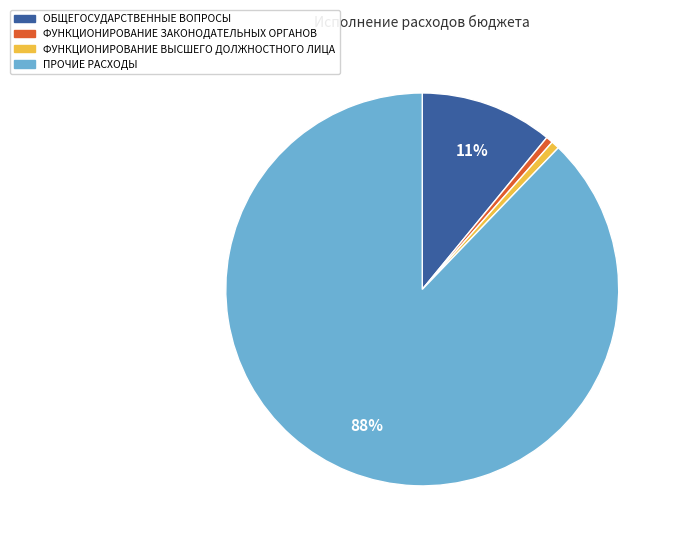

The ФУНКЦИОНИРОВАНИЕ ЗАКОНОДАТЕЛЬНЫХ ОРГАНОВ slice represents 1% of the pie. True or false?

True